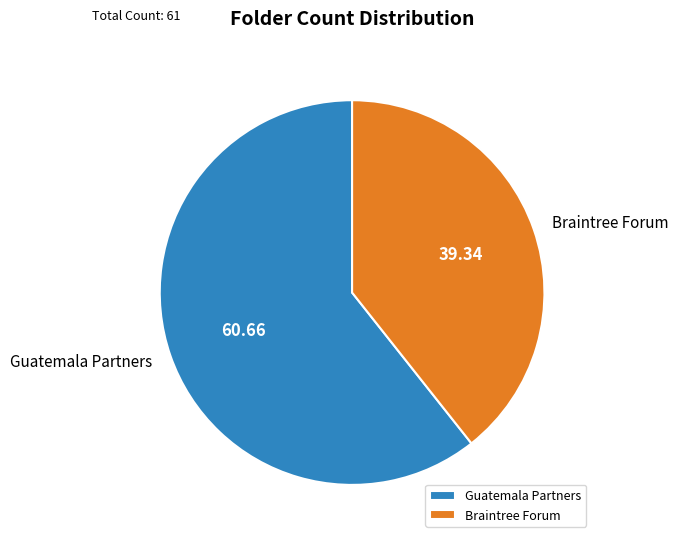

Between Braintree Forum and Guatemala Partners, which is larger?

Guatemala Partners